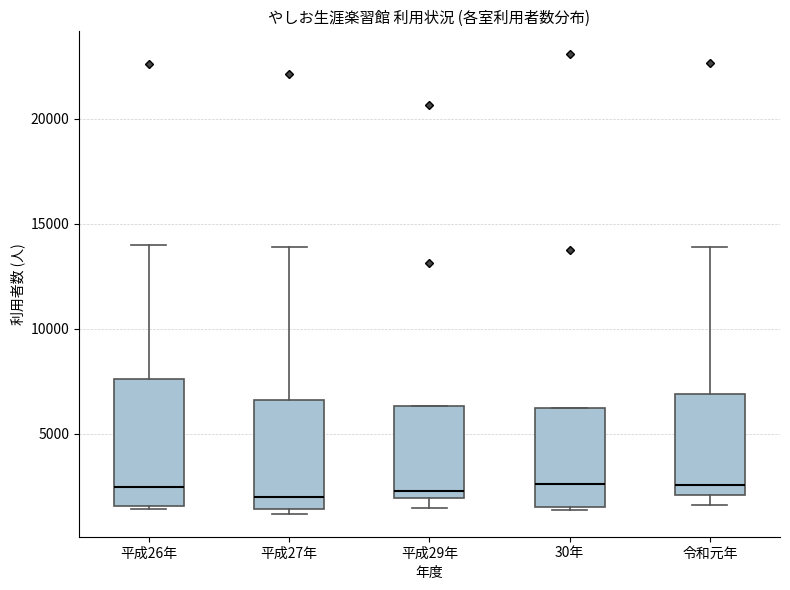

Where is the lower edge of the box for 平成27年 on the y-axis? The values are not printed on the chart, so give them approximately, as read against the axis.

1500